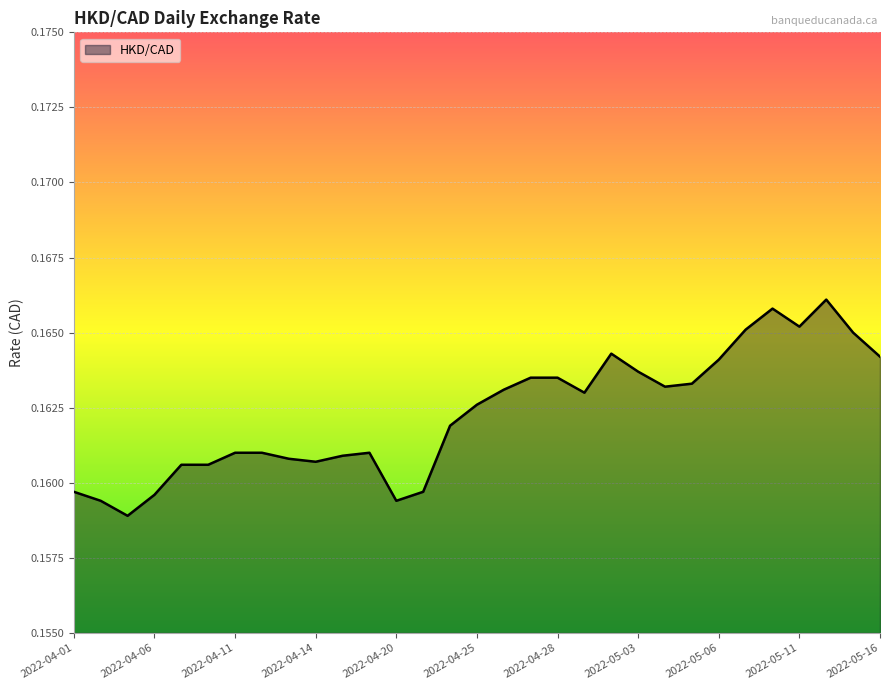

Does the chart display data point markers on the line(s)?

No